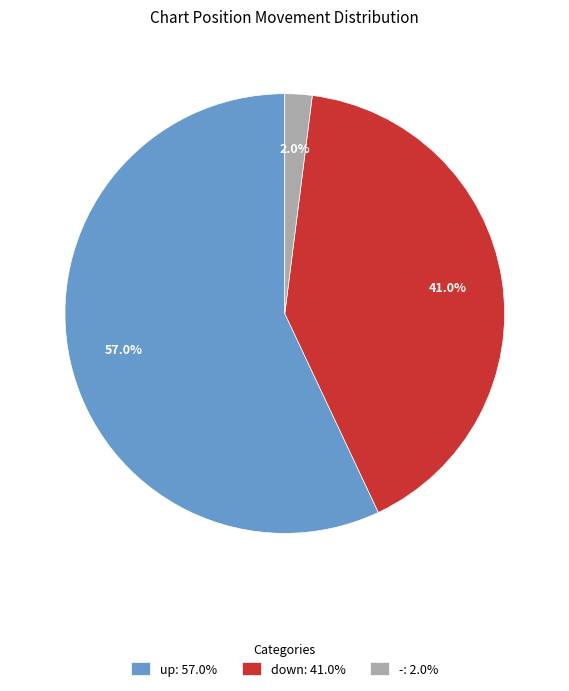

Rank the categories by value from highest to lowest.

up, down, -